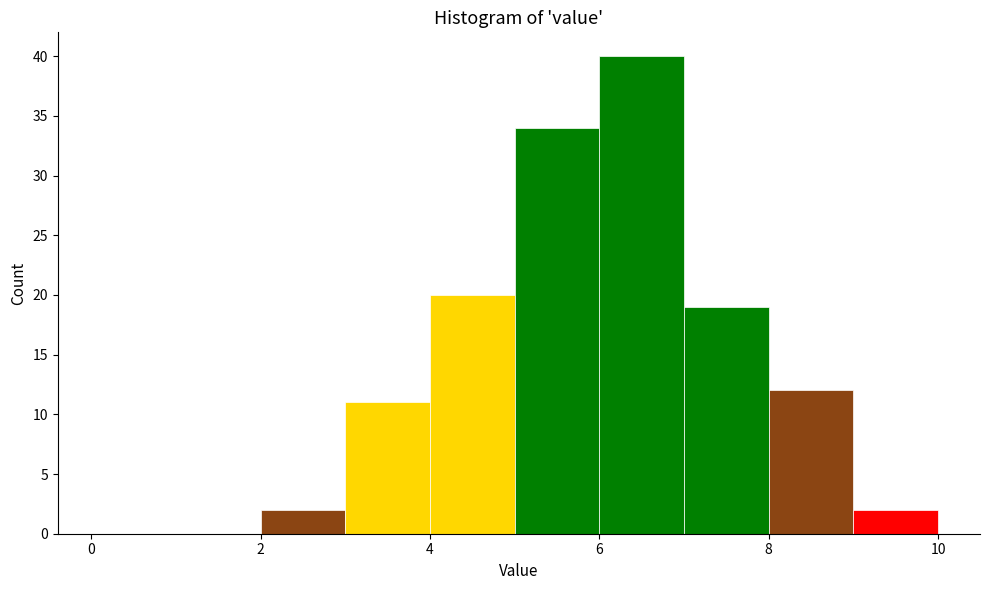

How tall is the bar that spans 8.0 to 9.0 on the x-axis? Neither the bar edges nor the heights are printed on the chart, so give them approximately, as read against the axes.

12